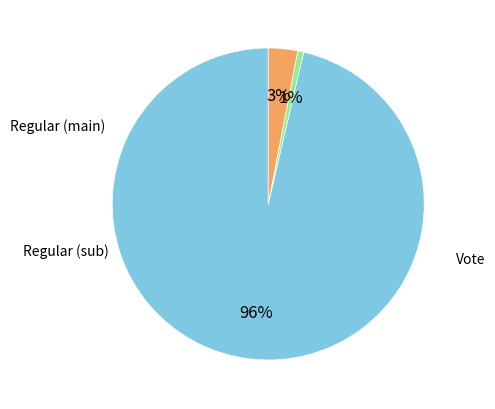

To the nearest percent, what is the average slice percentage?

33%